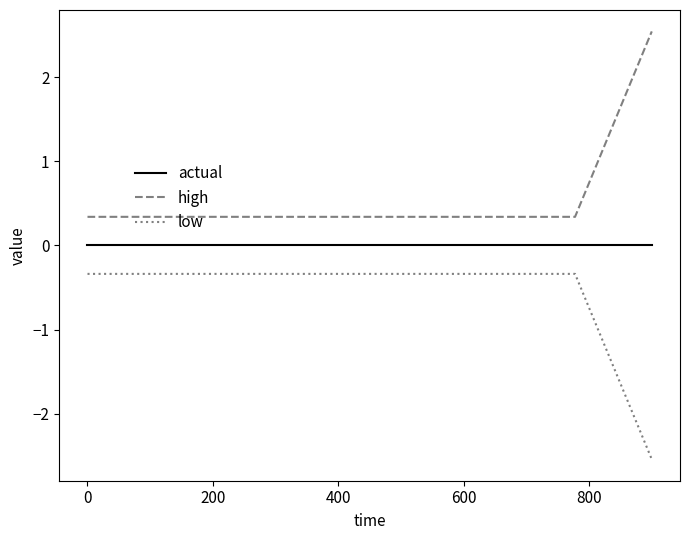

What is the minimum value shown in the chart?

-2.5